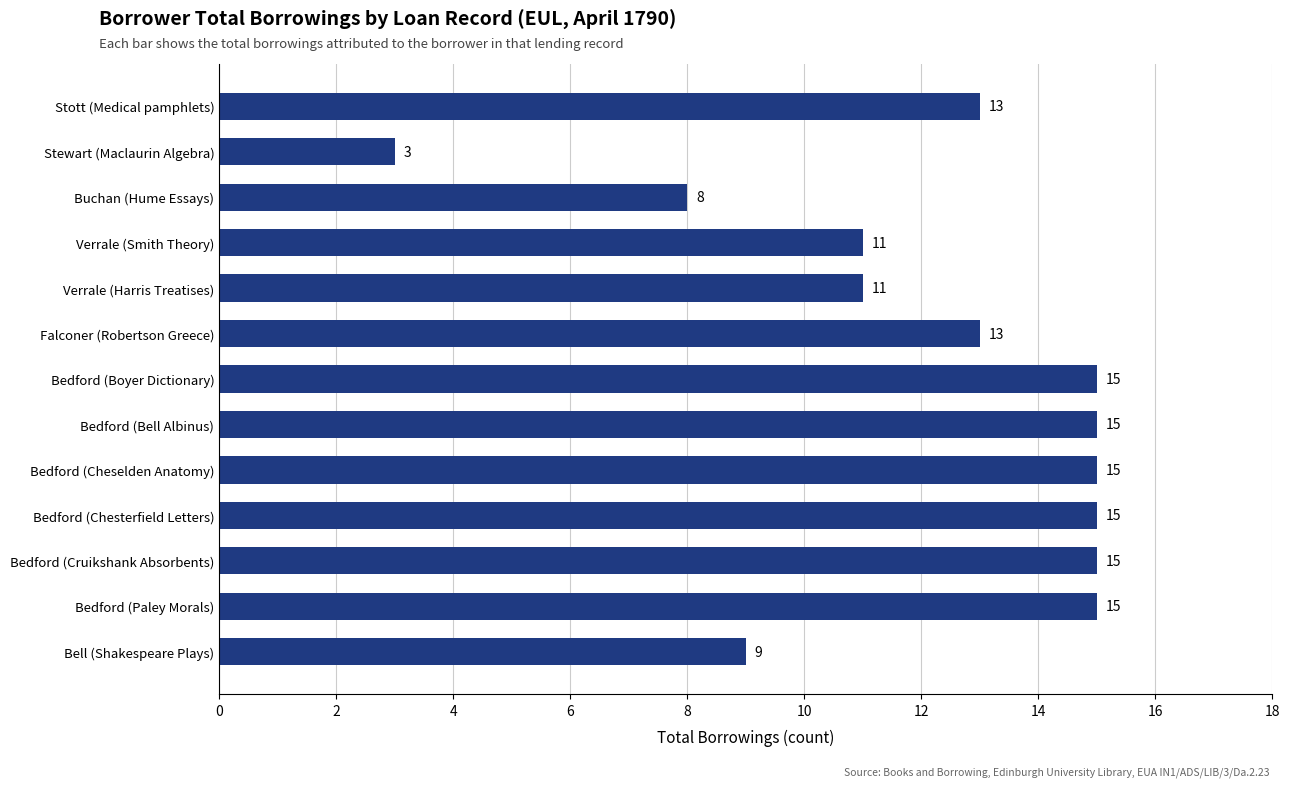

What is the change in value from Verrale (Harris Treatises) to Bedford (Chesterfield Letters)?

+4